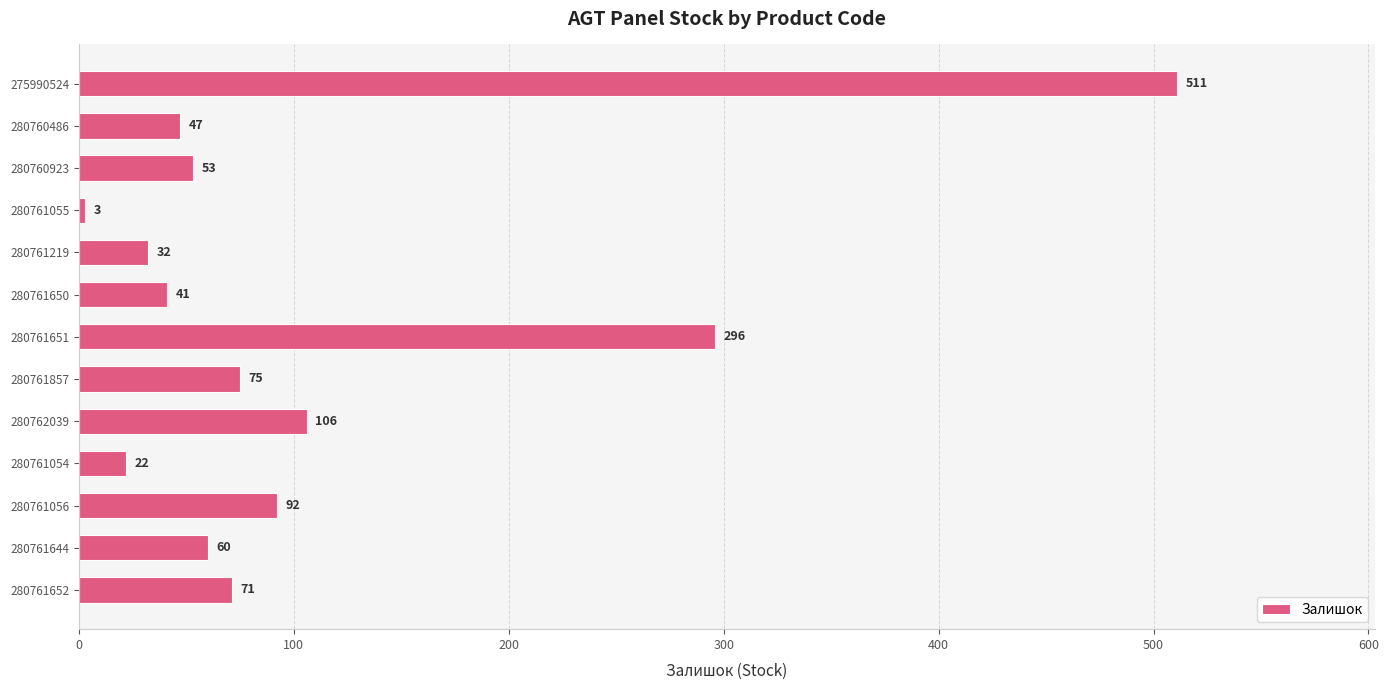

Reading bottom to top, list all the values displayed in this chart.

280761652=71	280761644=60	280761056=92	280761054=22	280762039=106	280761857=75	280761651=296	280761650=41	280761219=32	280761055=3	280760923=53	280760486=47	275990524=511